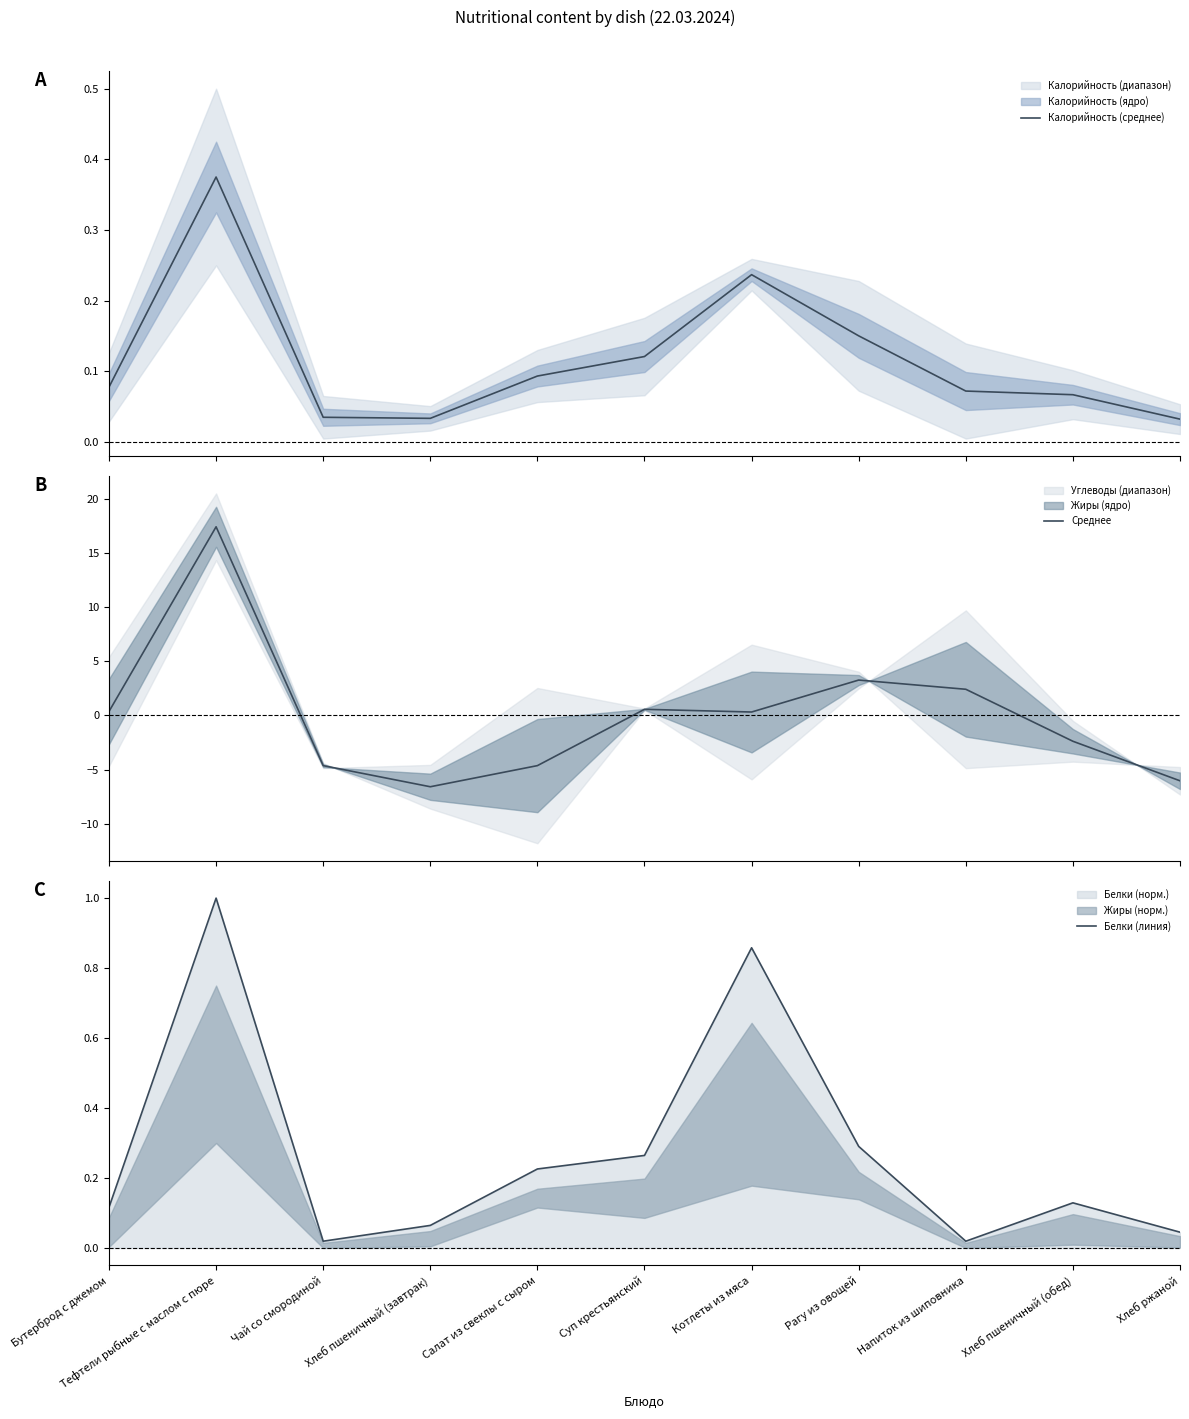

At which category is the sum across all series the highest?

Тефтели рыбные с маслом с пюре